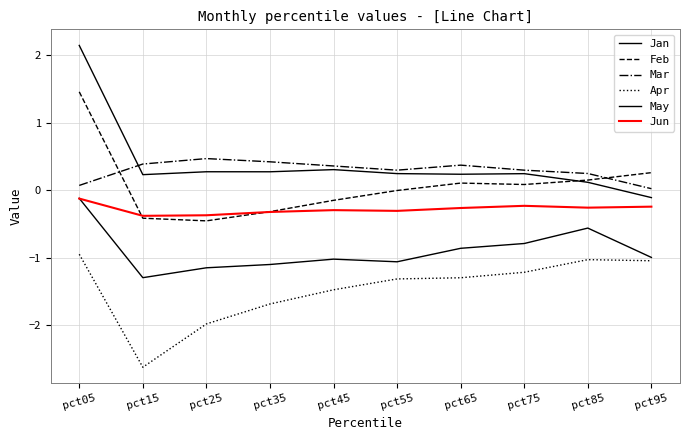

Which has a higher value, pct15 or pct05?

pct05